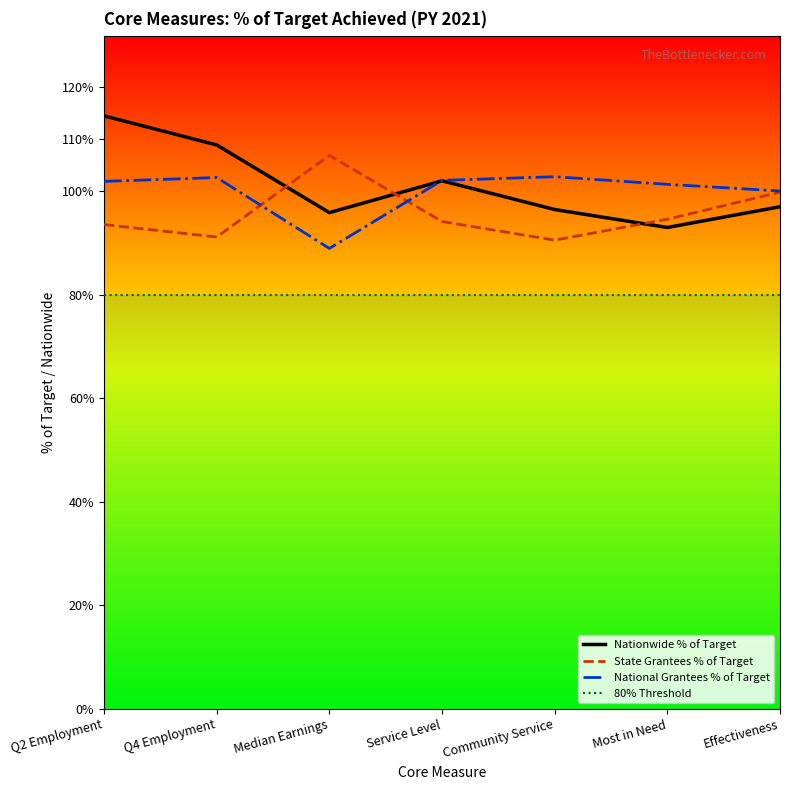

The State Grantees % of Target series shows 99.8 at Effectiveness. True or false?

True